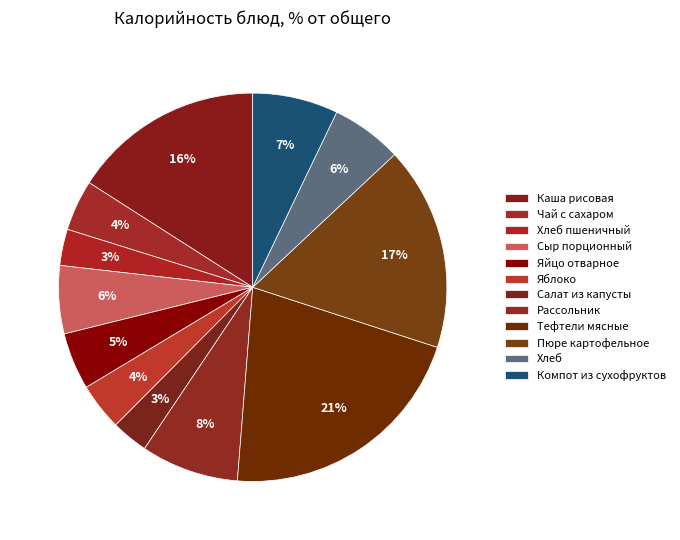

To the nearest percent, what is the difference between the largest and smallest slice percentages?

18%